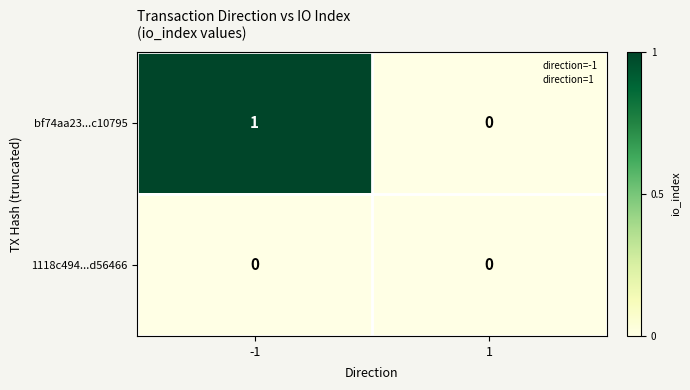

At which category is the sum across all series the highest?

-1